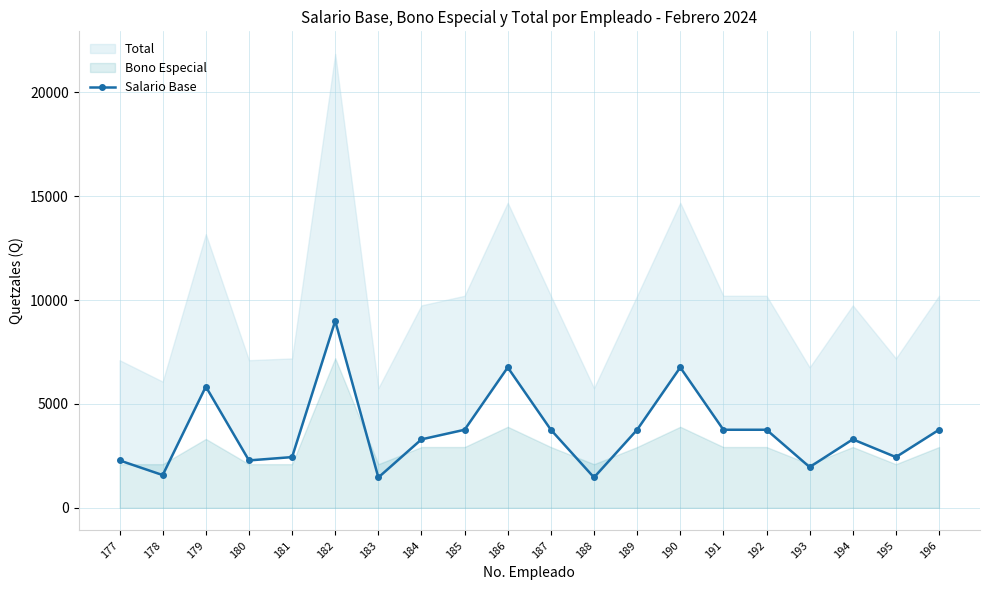

Reading left to right, extract all data points from this chart.

2281	1575	5835	2281	2441	8996	1460	3295	3757	6759	3757	1460	3757	6759	3757	3757	1960	3295	2441	3757